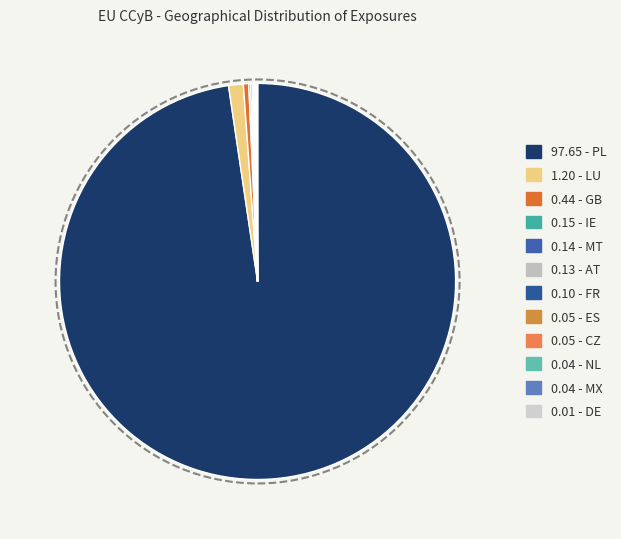

How many slices are in this pie chart?

12